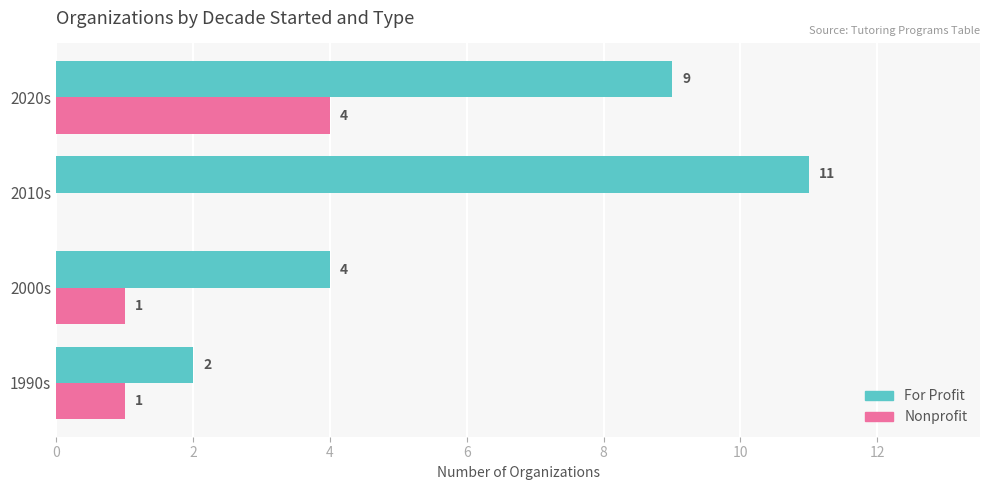

The value of For Profit at 2010s is 7. True or false?

False